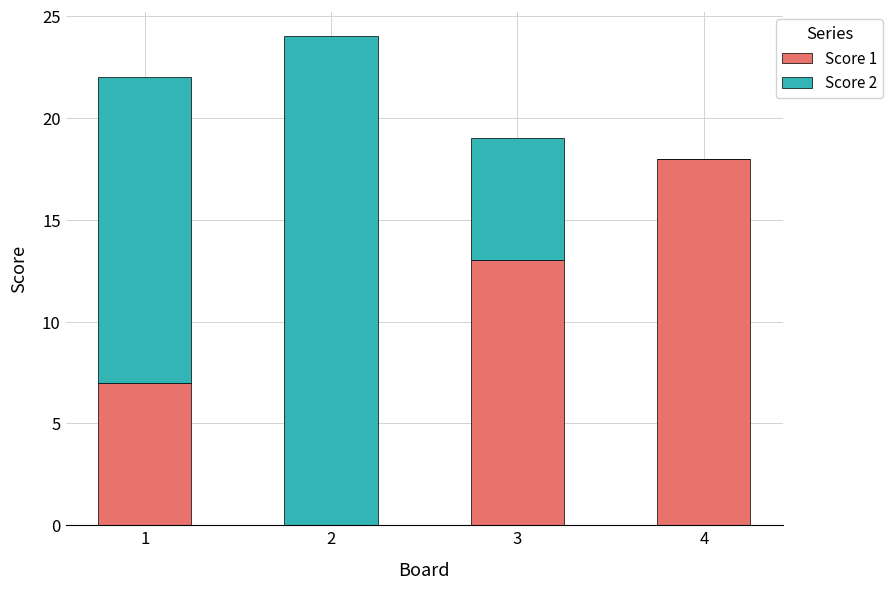

What is the sum of all Score 1 values?

38